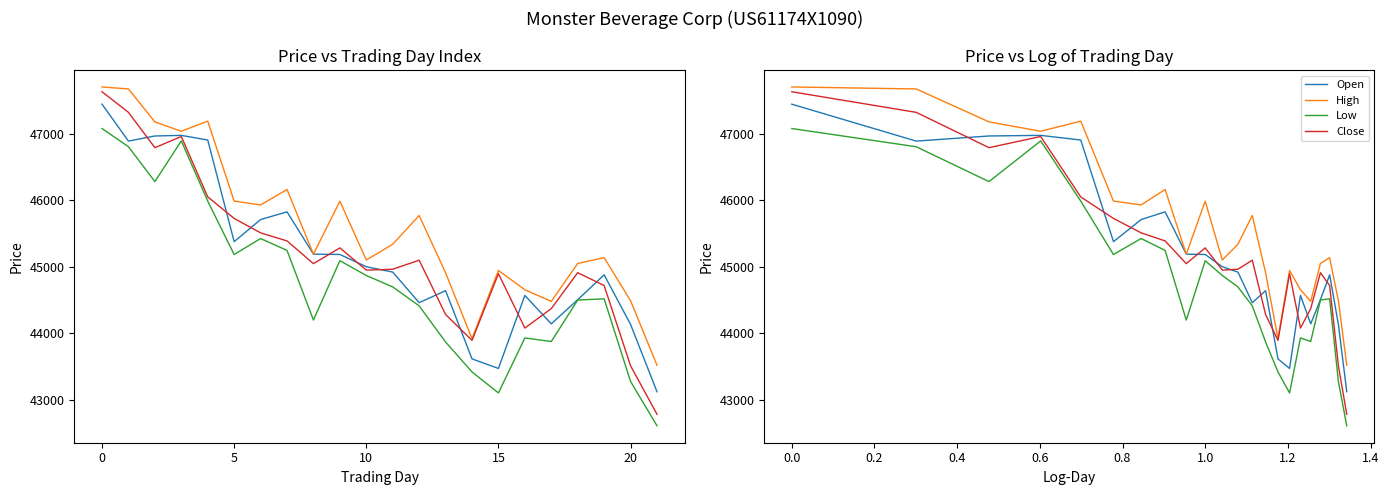

In Low, how many points are higher than both neighbors (excluding endpoints)?

5